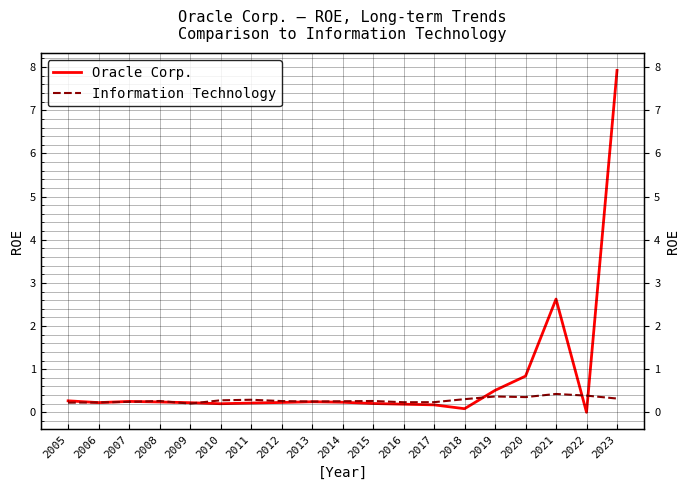

Reading left to right, what are all the values shown in this chart?

Oracle Corp.: 2005=0.3	2006=0.2	2007=0.3	2008=0.2	2009=0.2	2010=0.2	2011=0.2	2012=0.2	2013=0.2	2014=0.2	2015=0.2	2016=0.2	2017=0.2	2018=0.1	2019=0.5	2020=0.8	2021=2.6	2022=0.0	2023=7.9
Information Technology: 2005=0.2	2006=0.2	2007=0.2	2008=0.3	2009=0.2	2010=0.3	2011=0.3	2012=0.3	2013=0.2	2014=0.3	2015=0.3	2016=0.2	2017=0.2	2018=0.3	2019=0.4	2020=0.4	2021=0.4	2022=0.4	2023=0.3